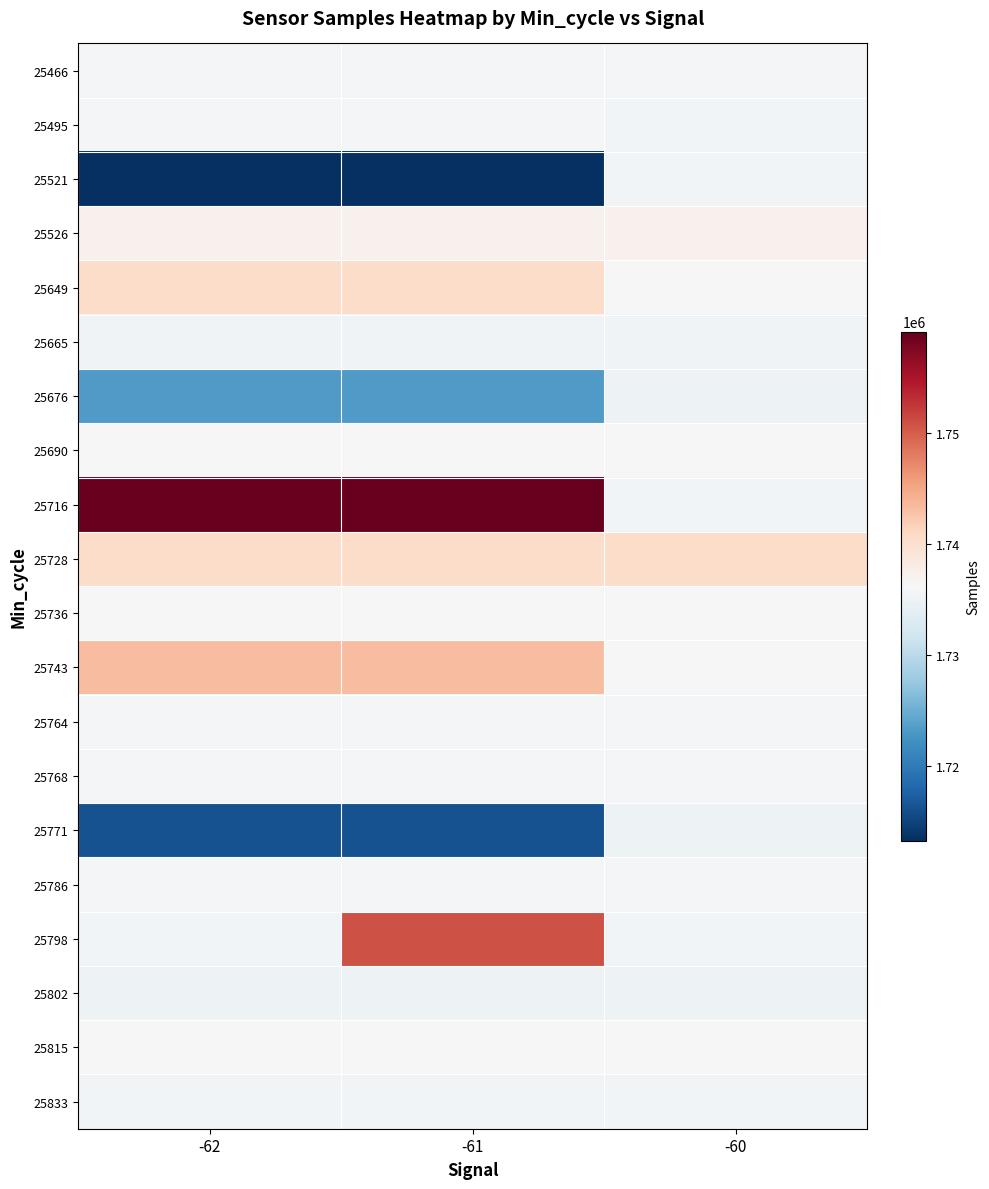

Reading left to right, what are all the values shown in this chart?

25466: -62=1735725	-61=1735725	-60=1735771
25495: -62=1735771	-61=1735771	-60=1735533
25521: -62=1713226	-61=1713226	-60=1735533
25526: -62=1737129	-61=1737129	-60=1737129
25649: -62=1740477	-61=1740477	-60=1736346
25665: -62=1735474	-61=1735474	-60=1735474
25676: -62=1723105	-61=1723105	-60=1735027
25690: -62=1736199	-61=1736199	-60=1736199
25716: -62=1759199	-61=1759199	-60=1735533
25728: -62=1740477	-61=1740477	-60=1740477
25736: -62=1736108	-61=1736108	-60=1736346
25743: -62=1743286	-61=1743286	-60=1736248
25764: -62=1735866	-61=1735866	-60=1735866
25768: -62=1735878	-61=1735878	-60=1735878
25771: -62=1716135	-61=1716135	-60=1735027
25786: -62=1735943	-61=1735943	-60=1735943
25798: -62=1735497	-61=1750852	-60=1735497
25802: -62=1735027	-61=1735027	-60=1735027
25815: -62=1736143	-61=1736143	-60=1736143
25833: -62=1735642	-61=1735642	-60=1735642